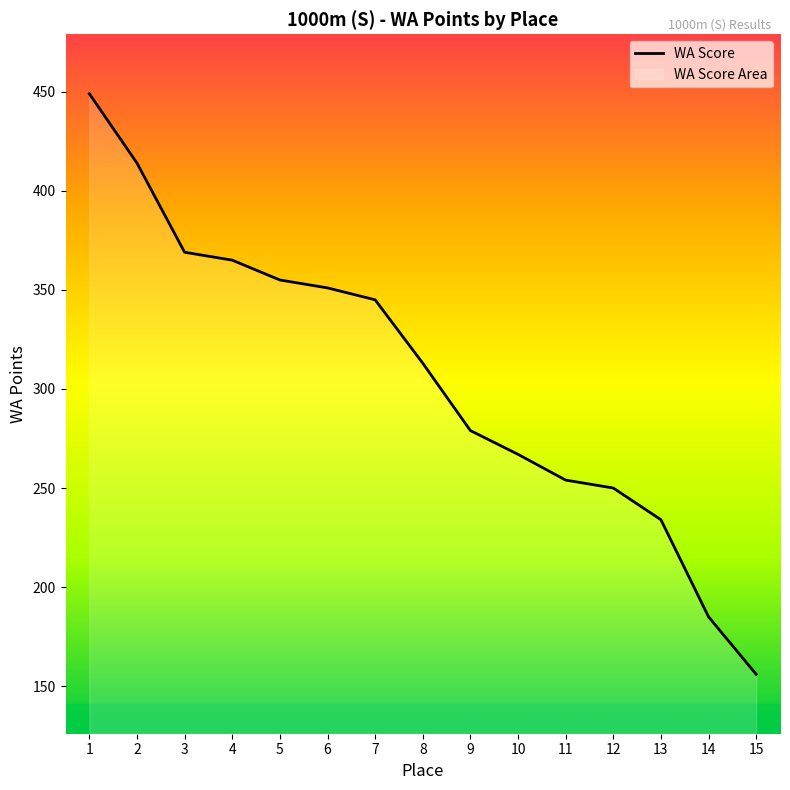

What is the difference between the values at 5 and 6?

4